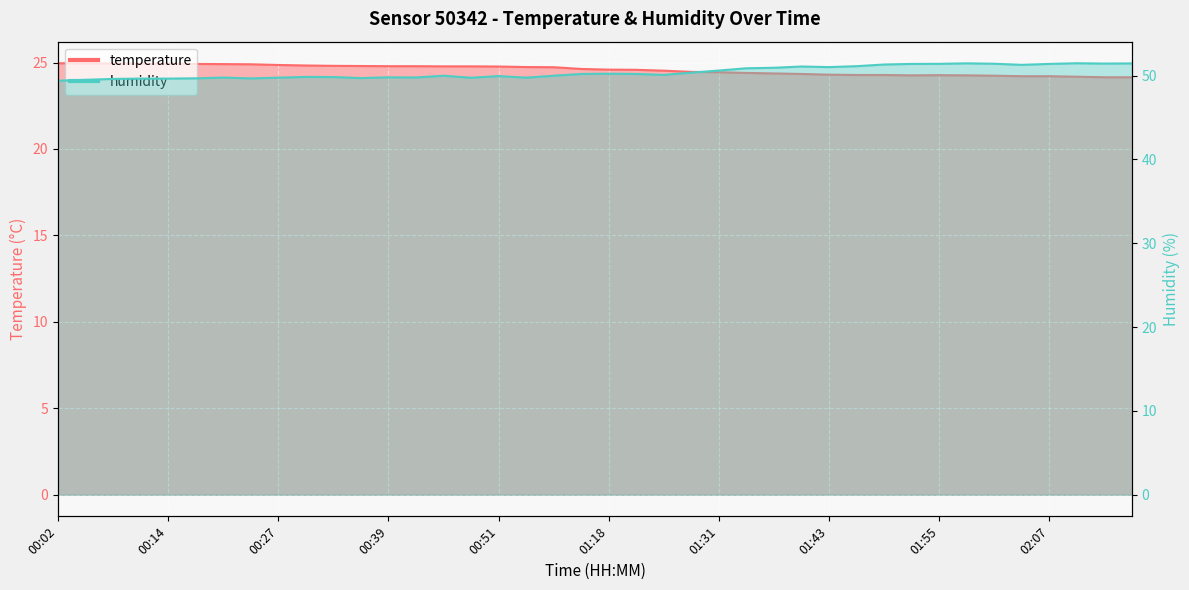

How many data points does each series have?

40